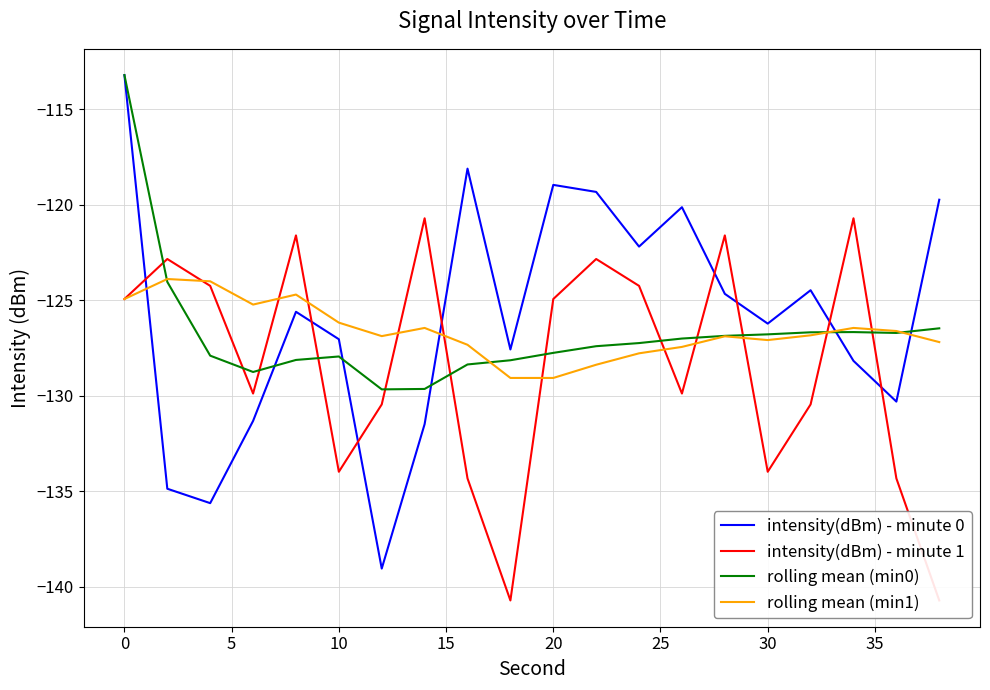

How many data points does each series have?

20